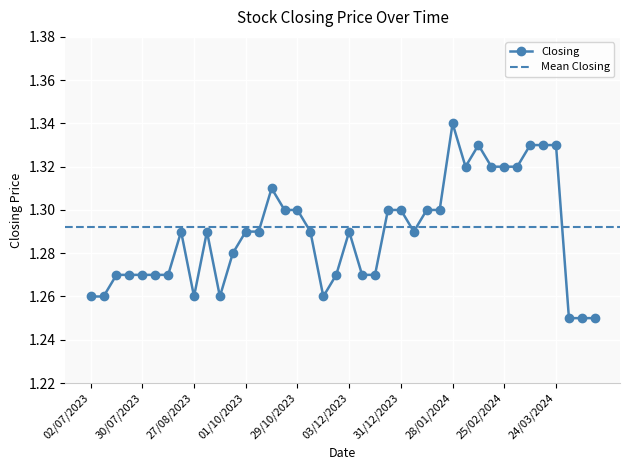

How many lines are shown in the chart?

1